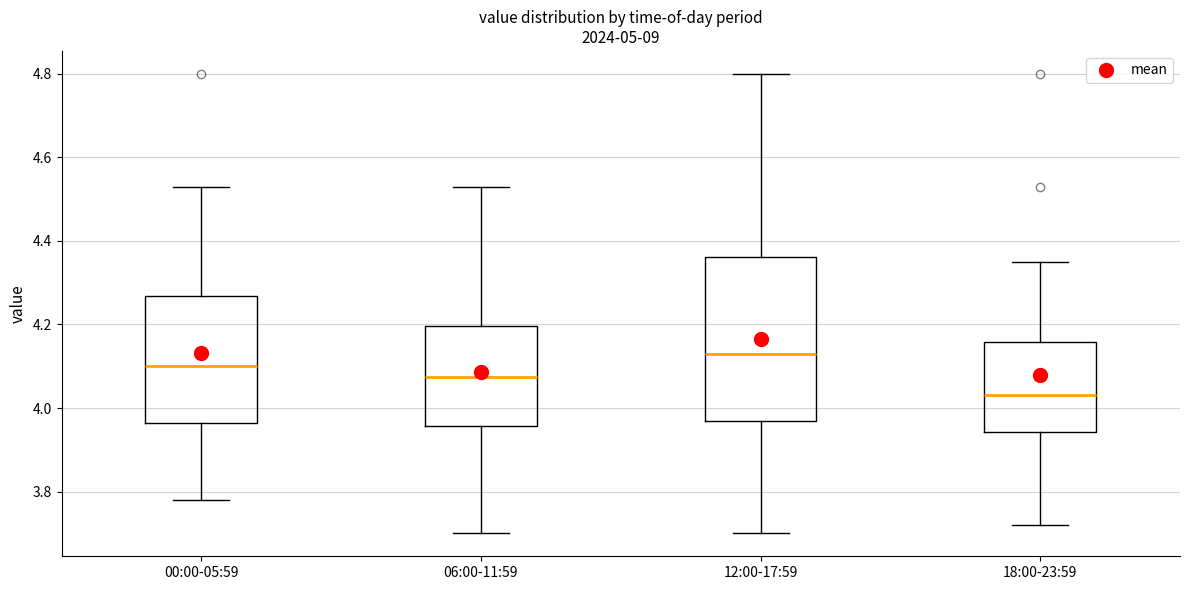

Which box is the tallest, from its lower edge to its upper edge?

12:00-17:59